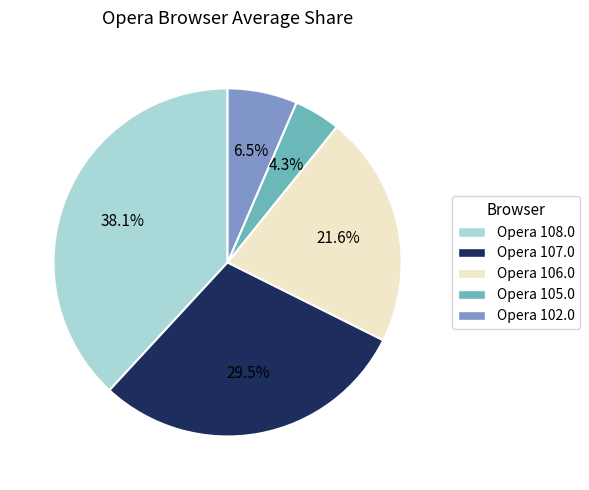

To the nearest percent, what is the combined percentage of Opera 107.0 and Opera 102.0?

36%